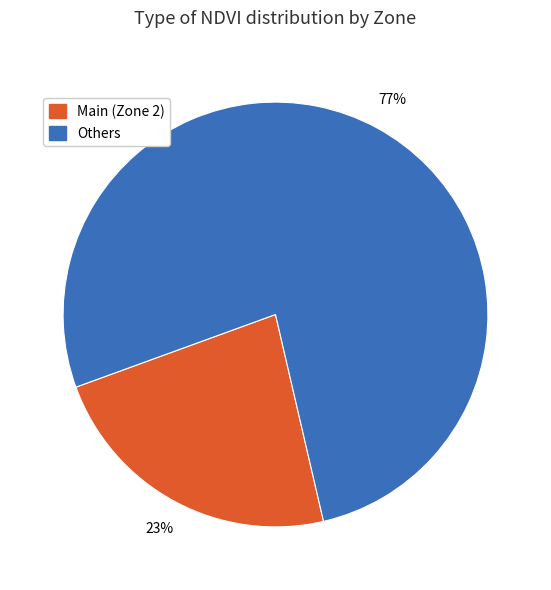

True or false: Others accounts for 71% of the total.

False